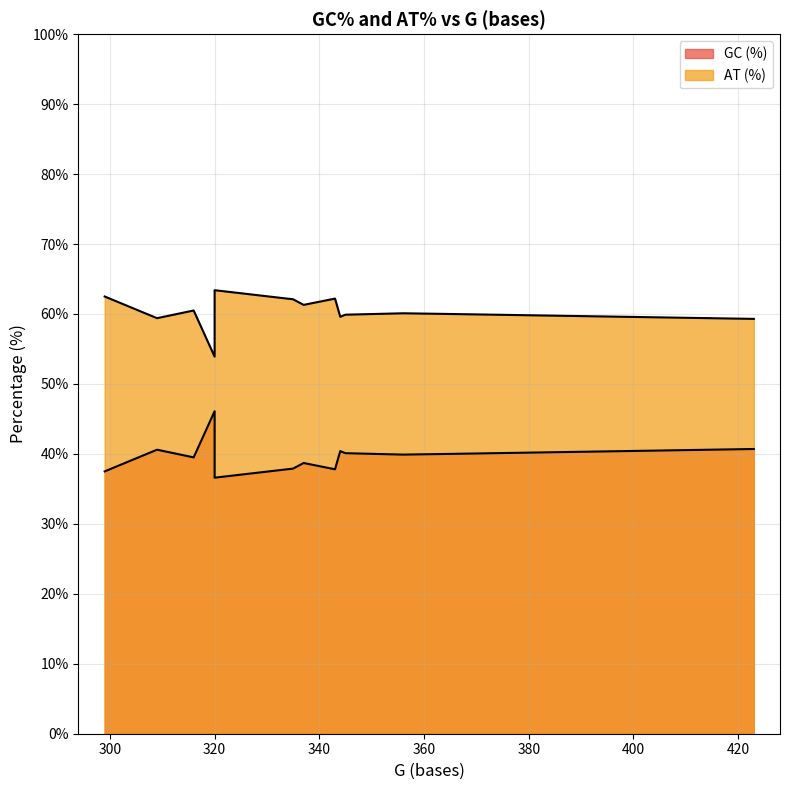

How many categories are shown in the chart?

13